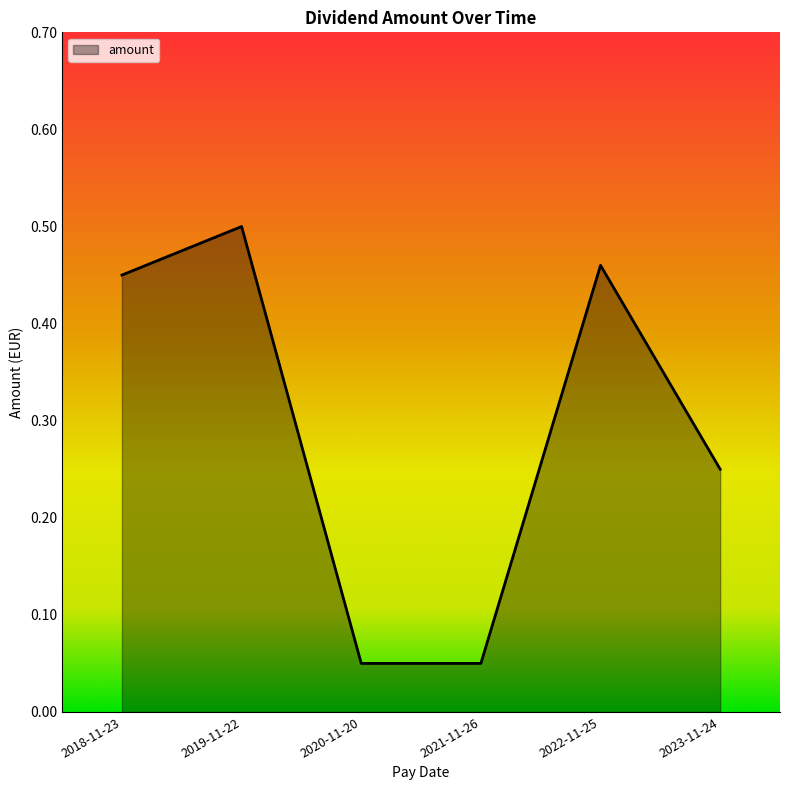

What is the difference between the second highest and second lowest values?

0.4